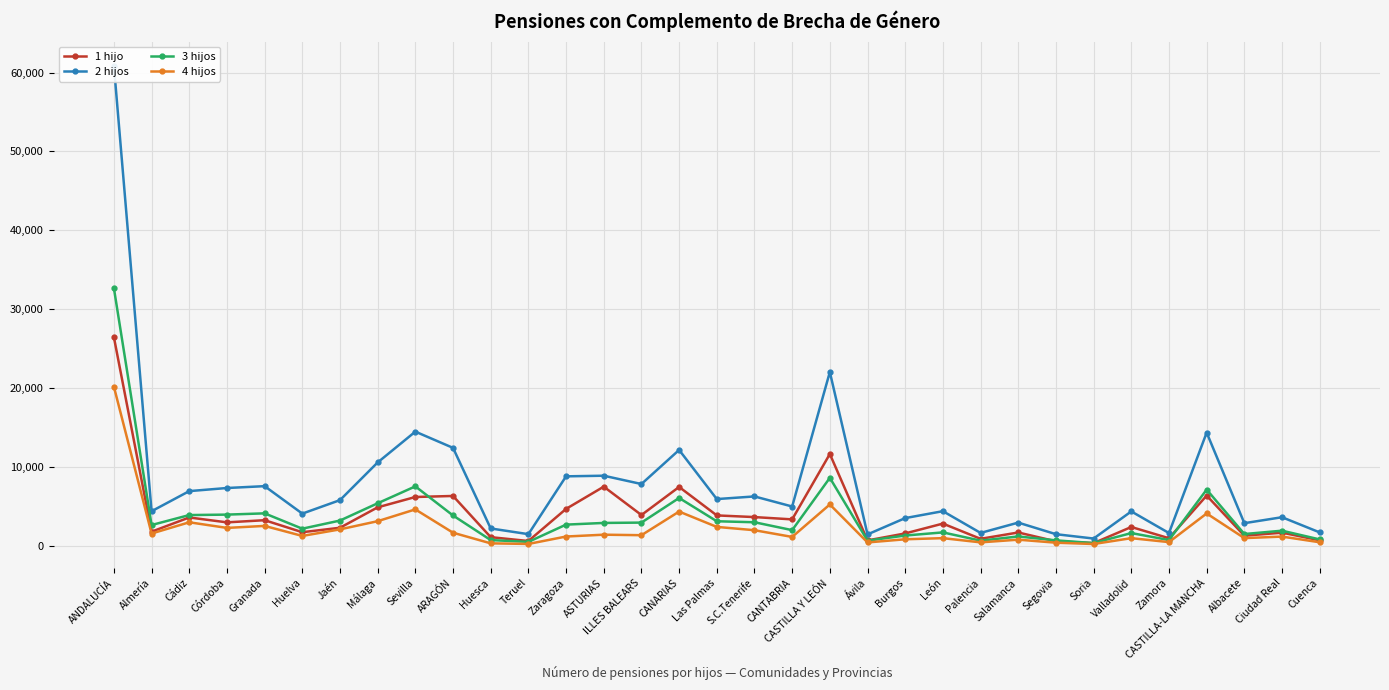

What position from the left is Sevilla?

9